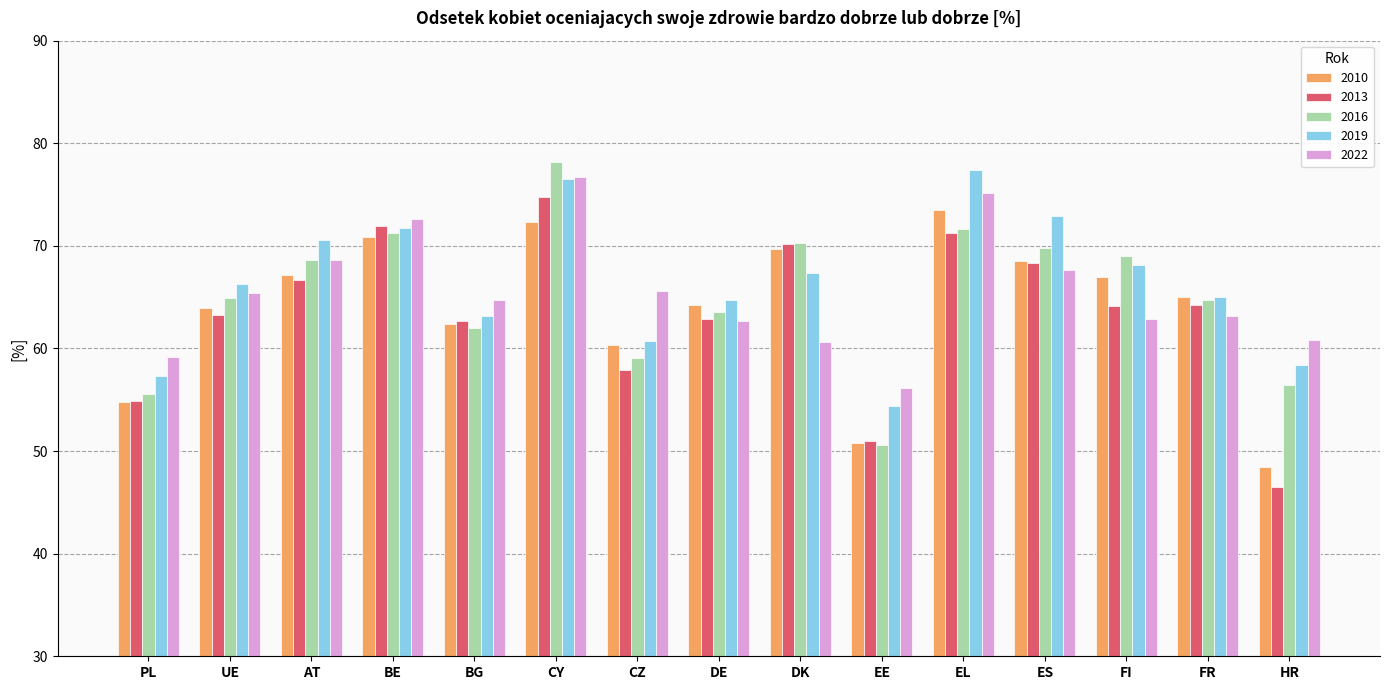

What is the greatest value displayed?

78.2